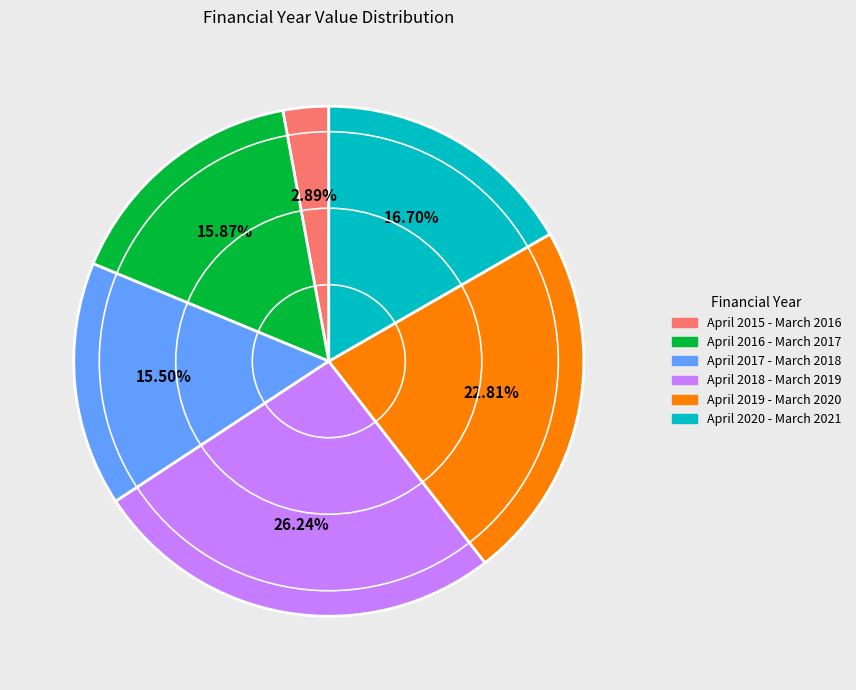

To the nearest percent, what percentage of the pie is April 2015 - March 2016?

3%